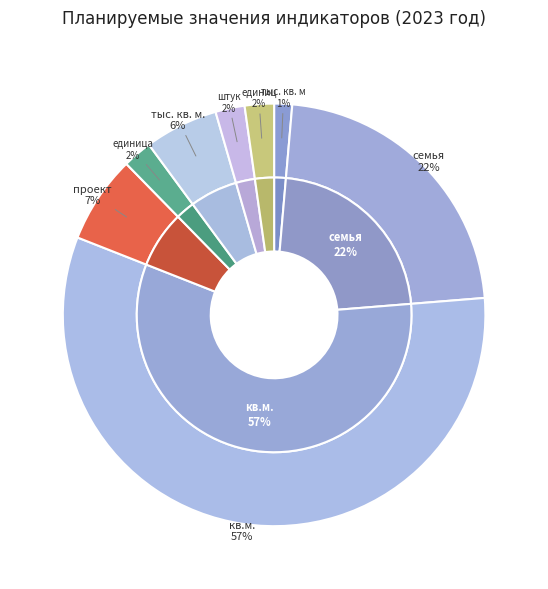

To the nearest percent, what is the difference between the тыс. кв. м. and единица slice percentages?

3%